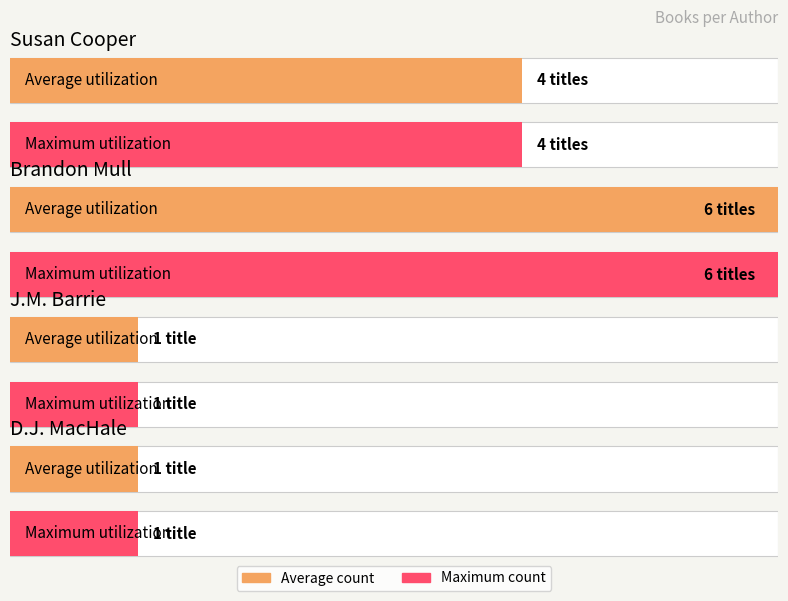

At which label does Average utilization first exceed 4?

Brandon Mull